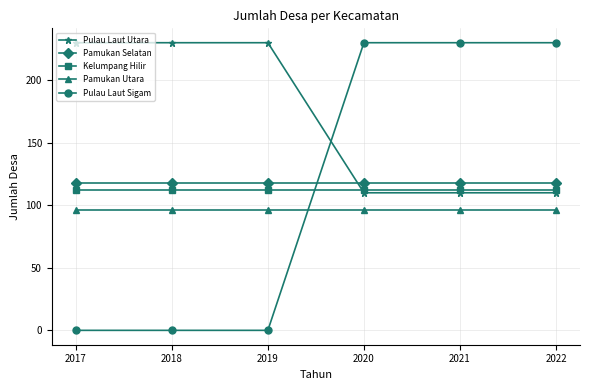

True or false: Pamukan Selatan has a value of 118 at 2018.

True